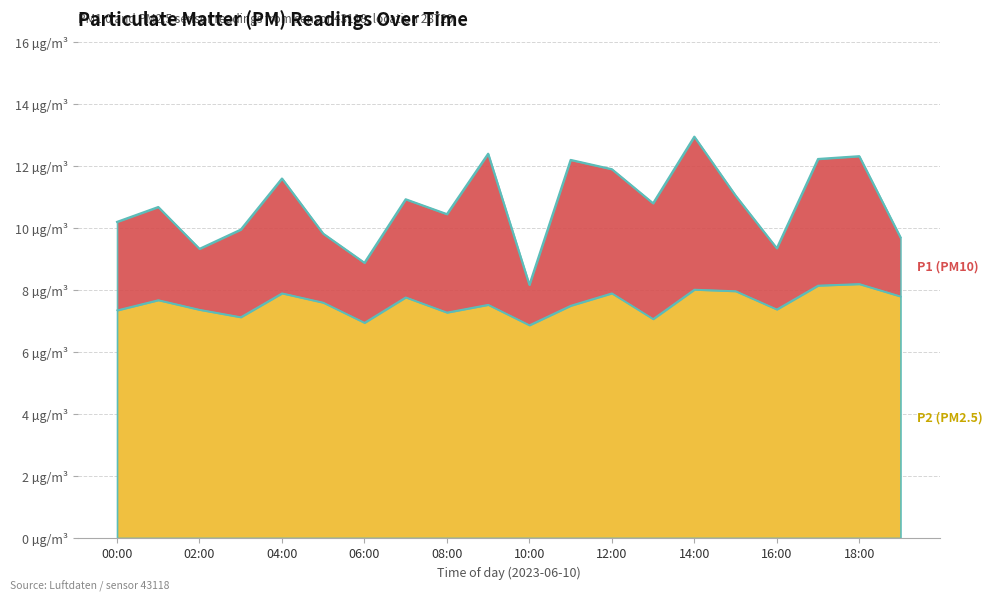

At which label does P2 reach its minimum?

10:00